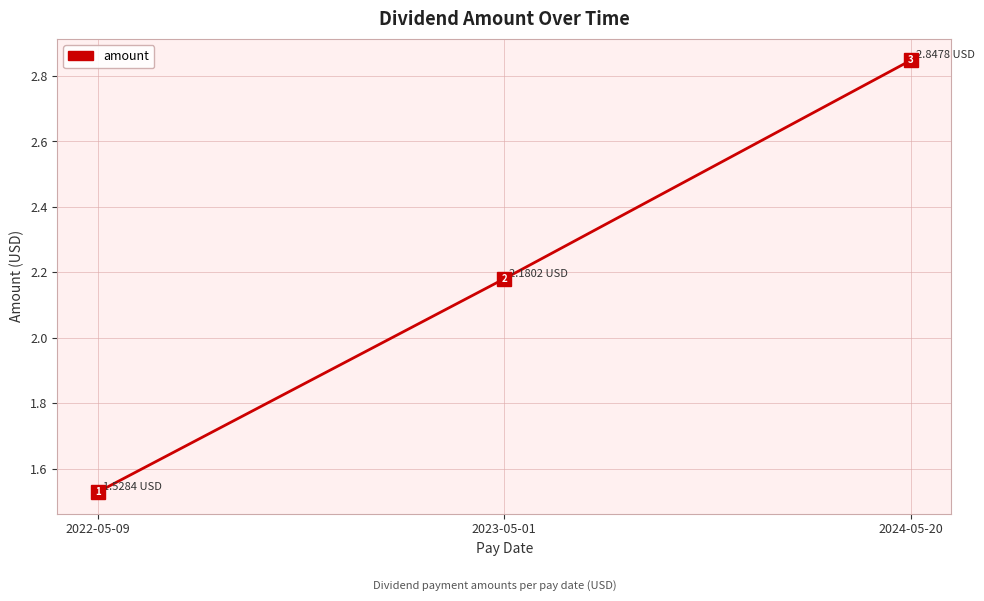

List the labels in order of value, largest first.

2024-05-20, 2023-05-01, 2022-05-09